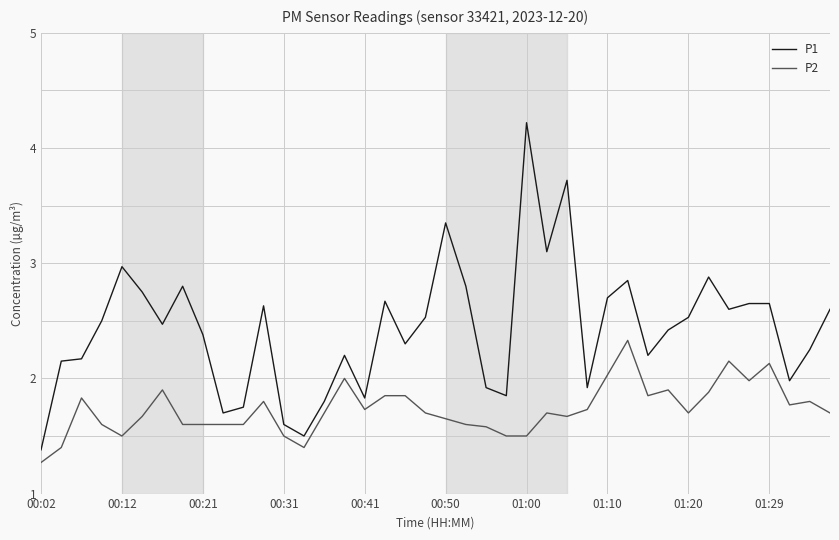

Which series has the largest total across all categories?

P1